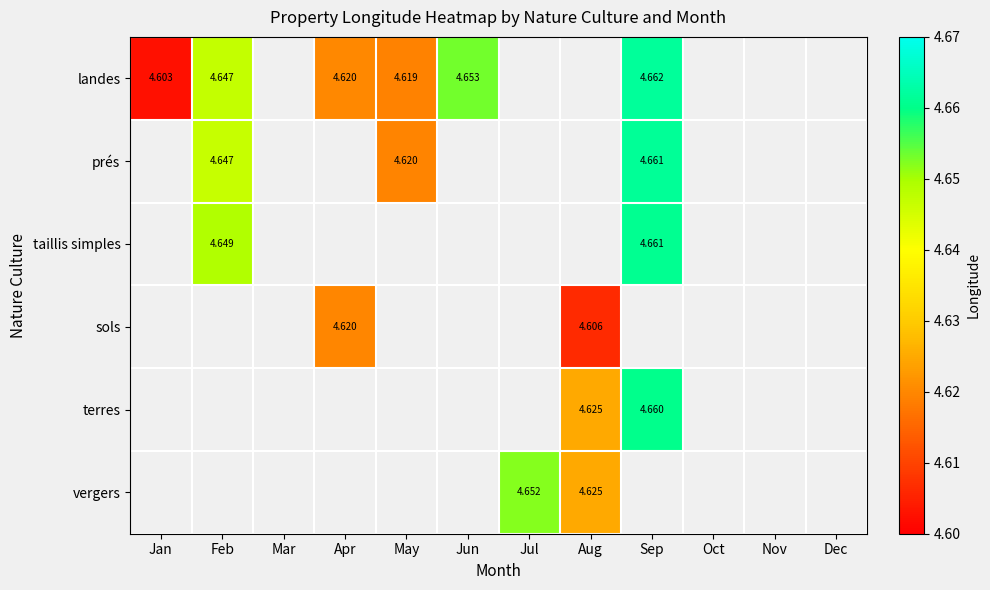

Which series has the largest range (max minus min)?

landes